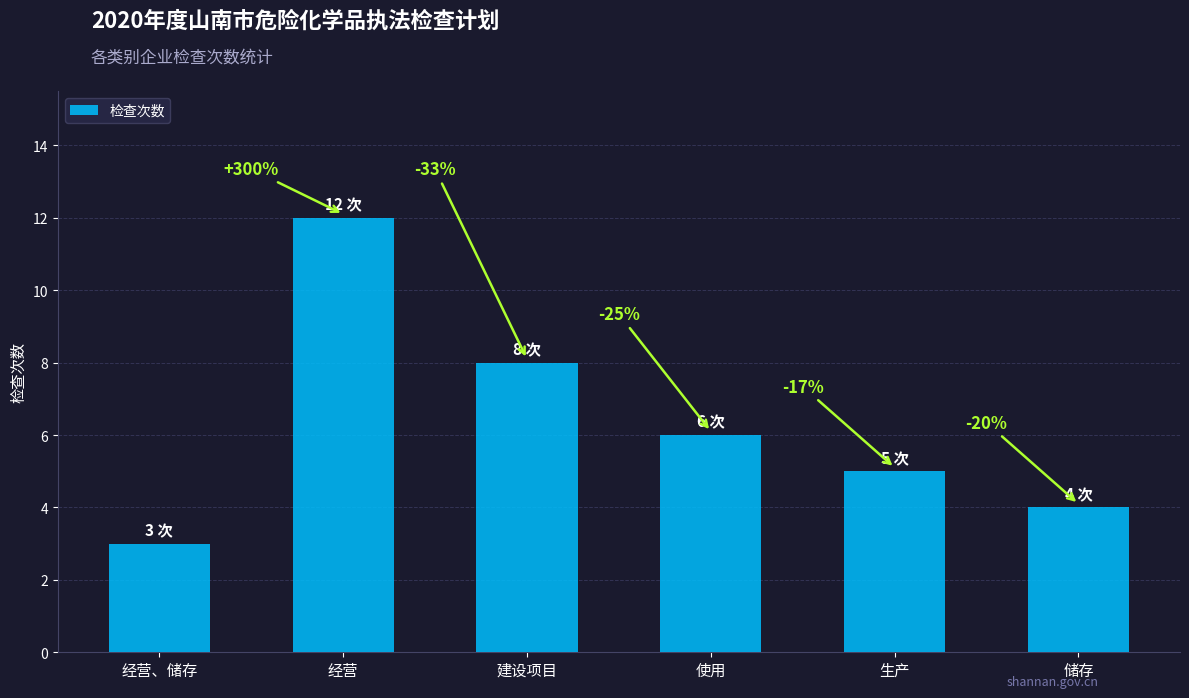

Are the bars horizontal?

No